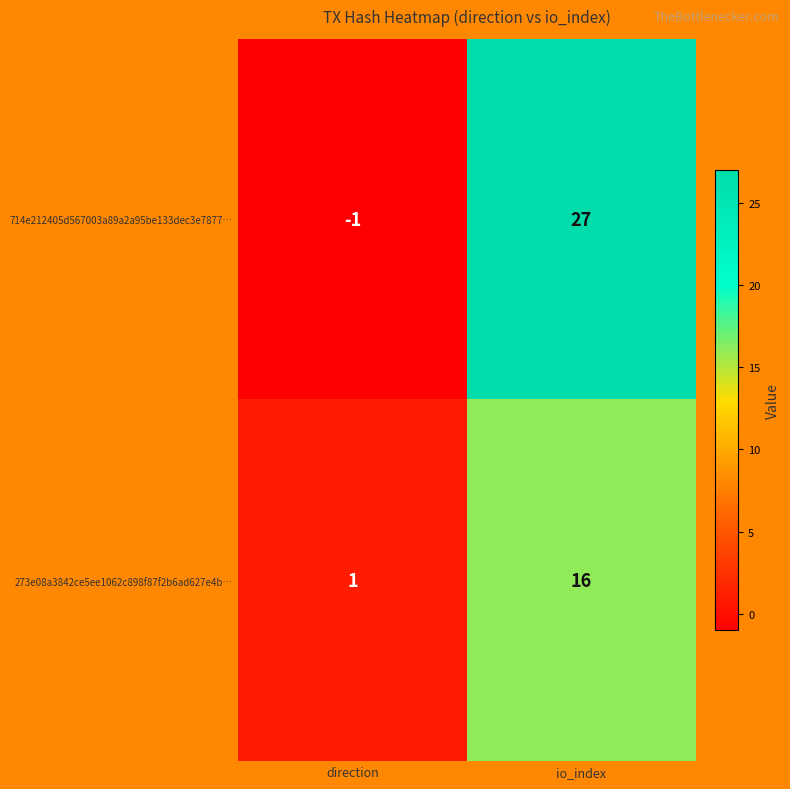

Which category has the highest value across all series?

io_index